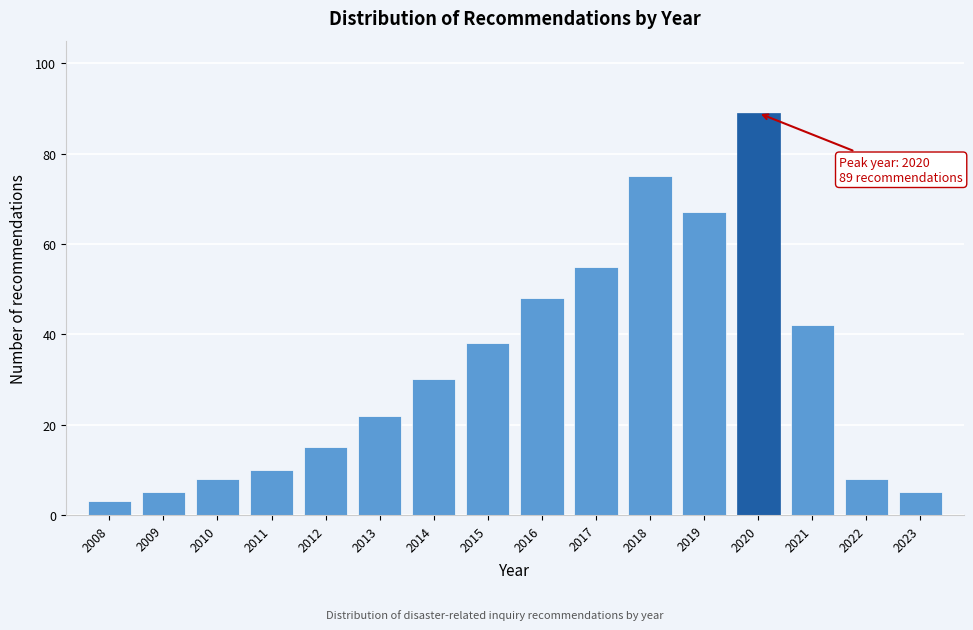

Reading left to right, what are all the values shown in this chart?

3	5	8	10	15	22	30	38	48	55	75	67	89	42	8	5